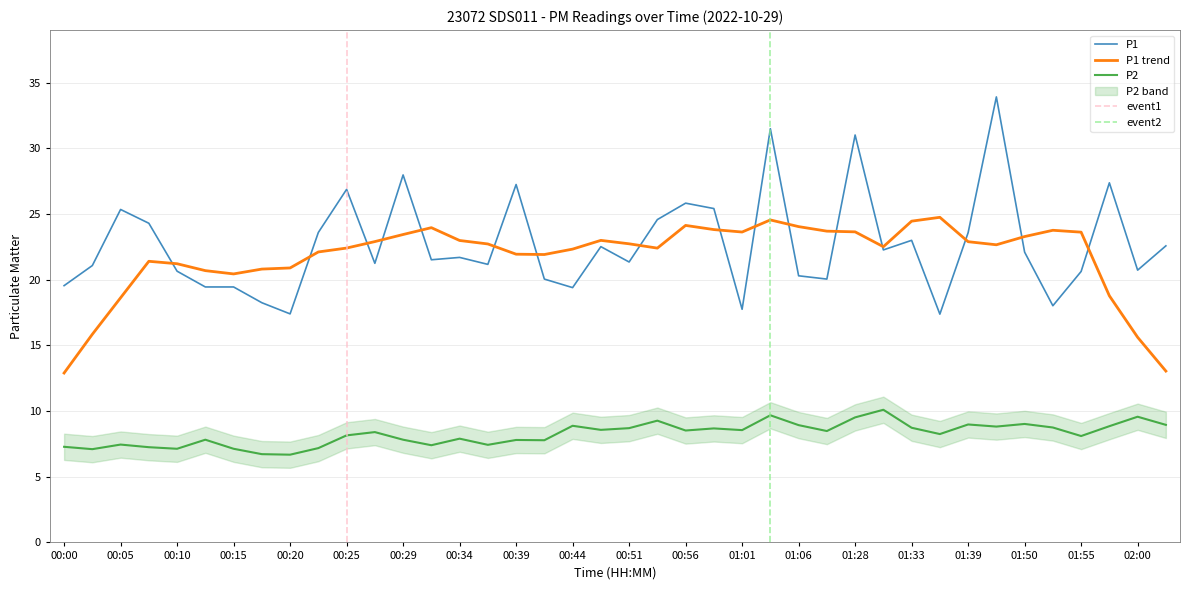

Which series has the largest range (max minus min)?

P1